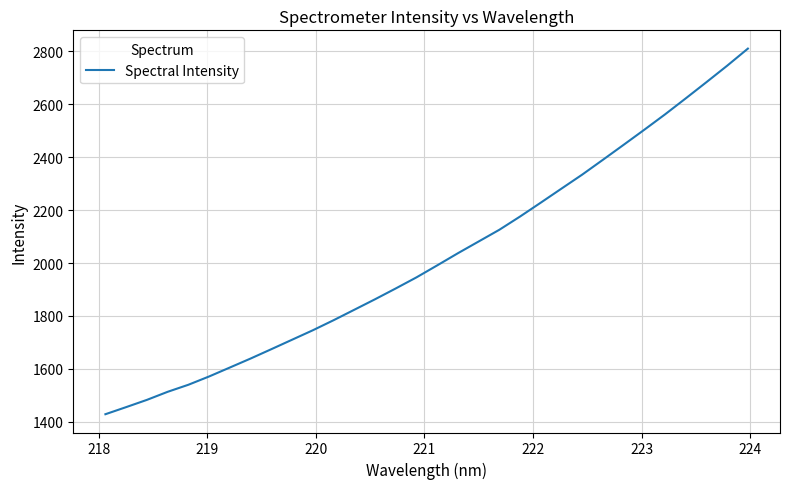

What is the difference between the maximum and minimum values?

1381.3